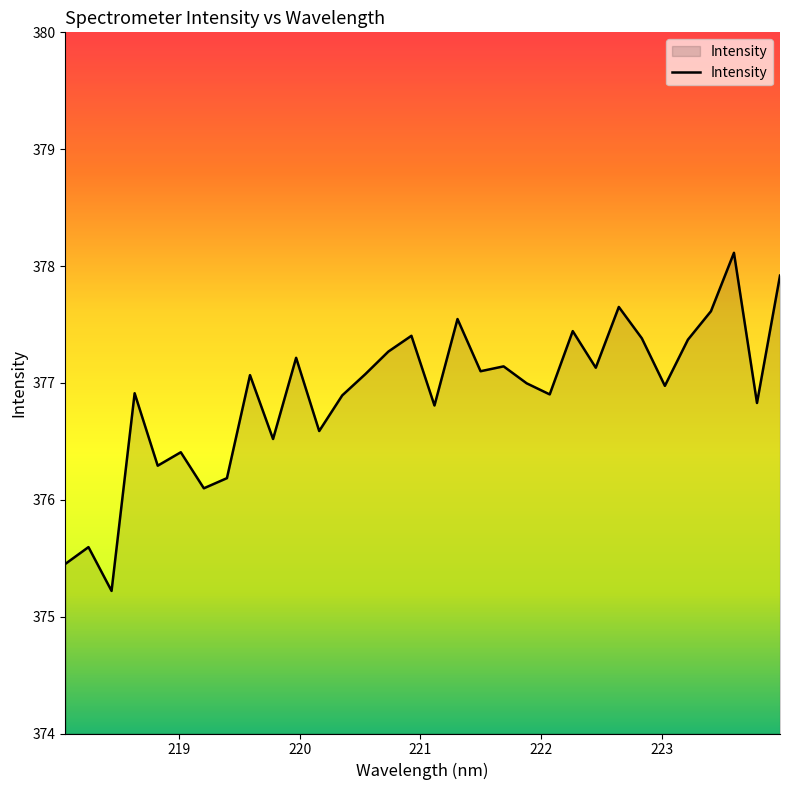

True or false: there are more than 0 points higher than both neighbors.

True